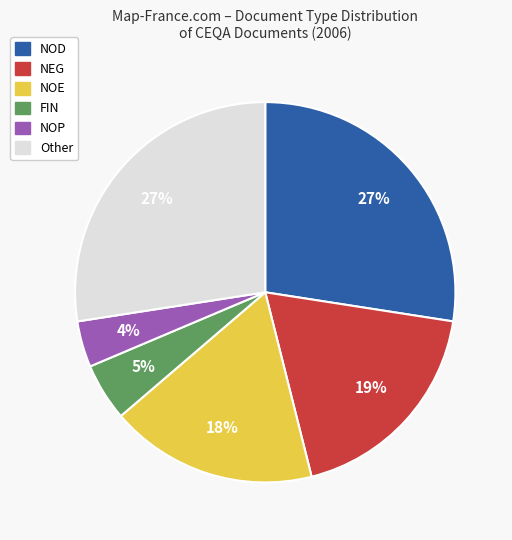

Does any single category account for the majority?

No